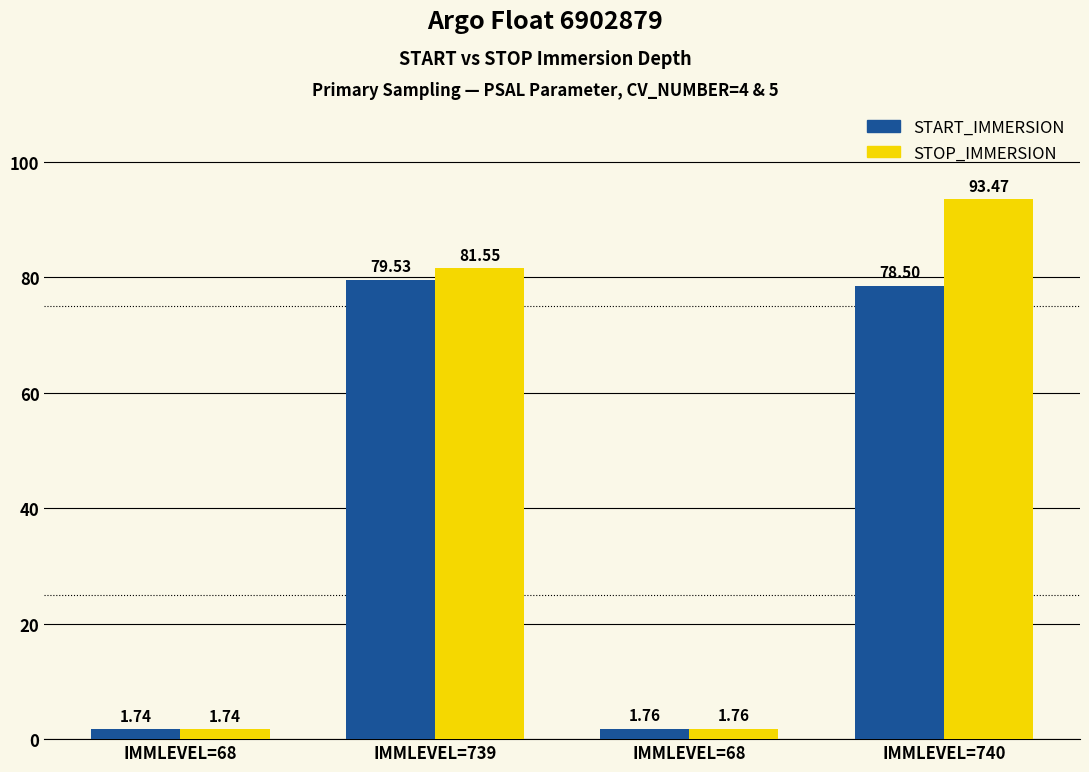

How many bars are there in each group?

2